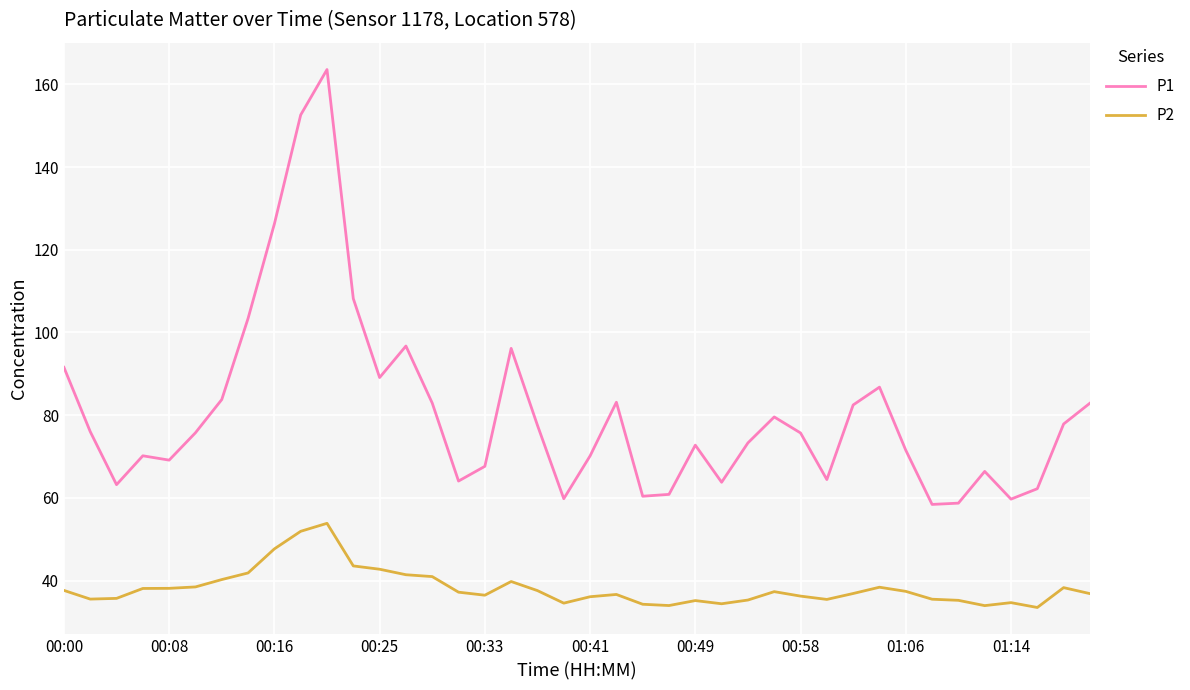

List the series in order of their peak value, highest first.

P1, P2